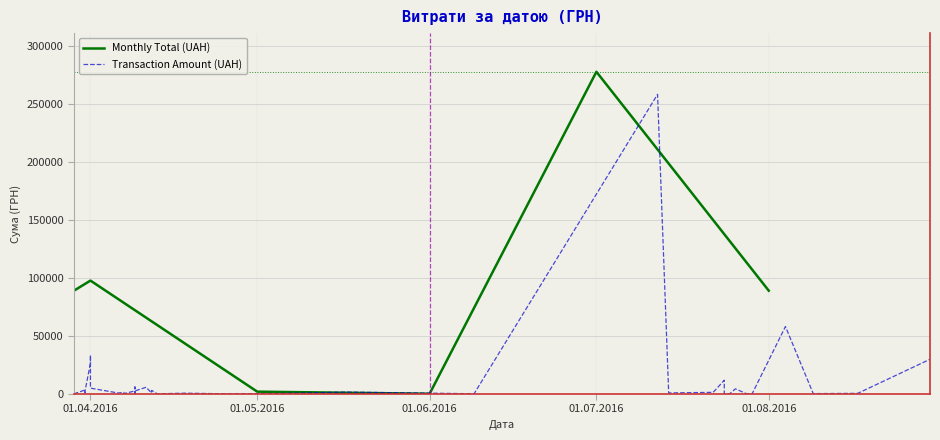

What is the label of the 37th point from the right?

25.07.2016